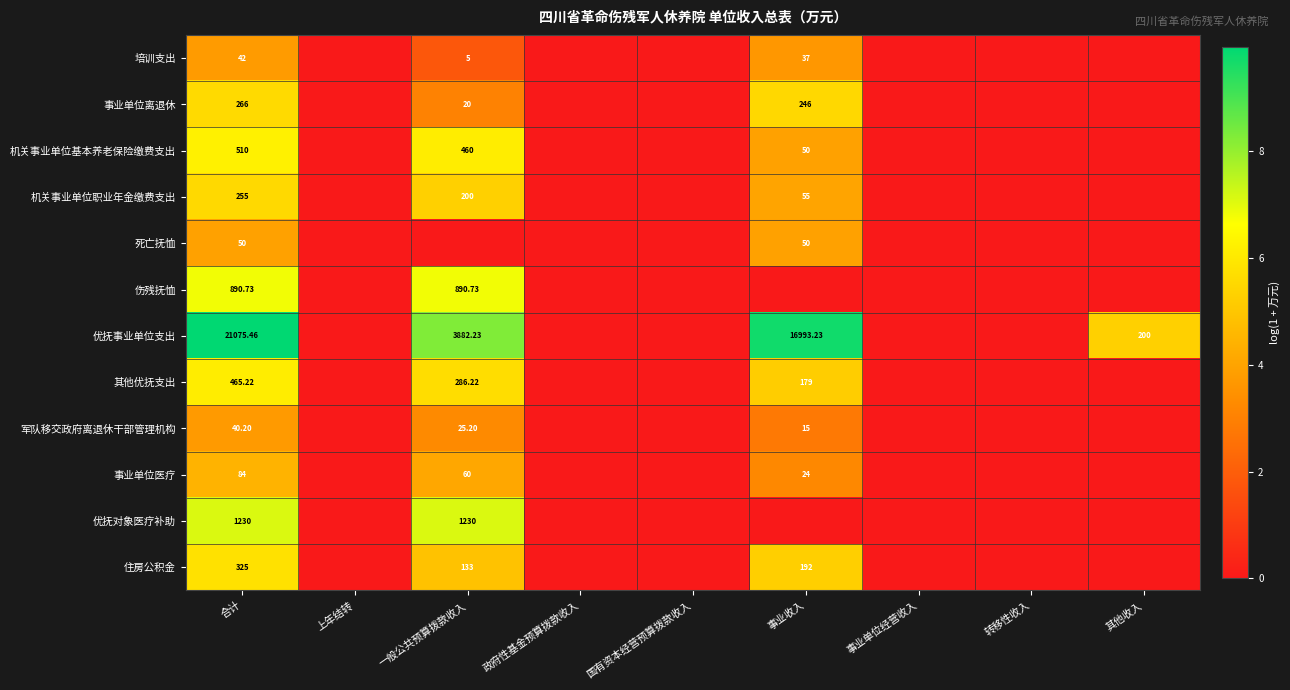

At which label does 死亡抚恤 reach its peak?

合计